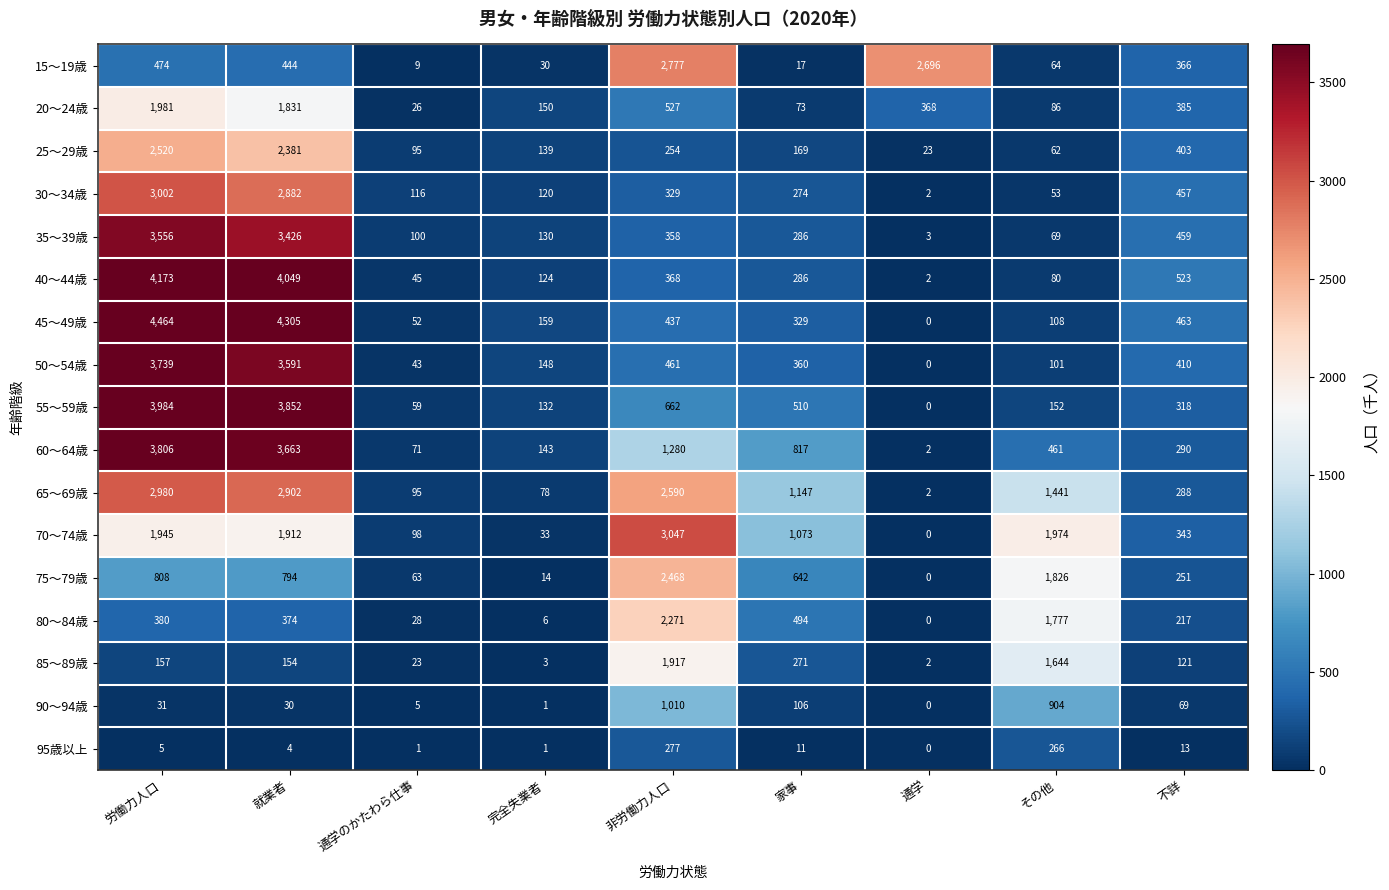

What is the sum of the 55～59歳 values at 就業者 and 非労働力人口?

4514